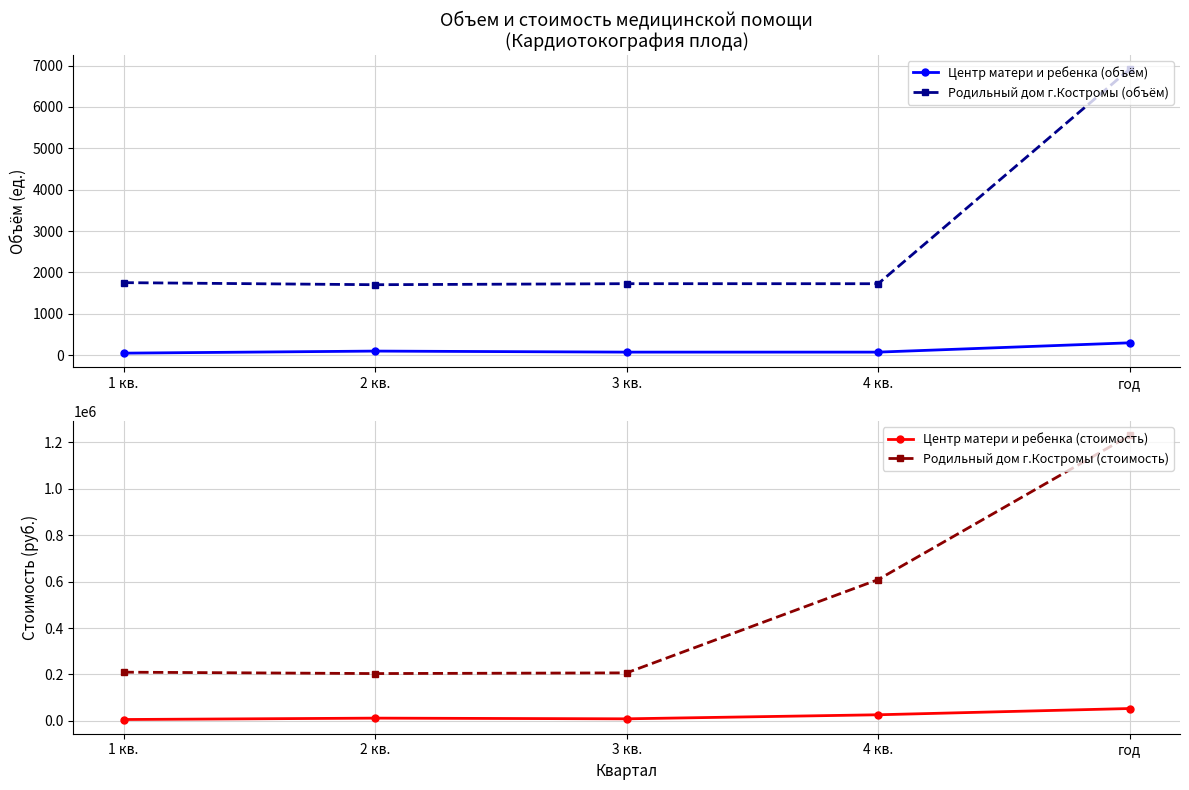

At 4 кв., list the series in order from smallest to largest.

Центр матери и ребенка (объём), Родильный дом г.Костромы (объём), Центр матери и ребенка (стоимость), Родильный дом г.Костромы (стоимость)